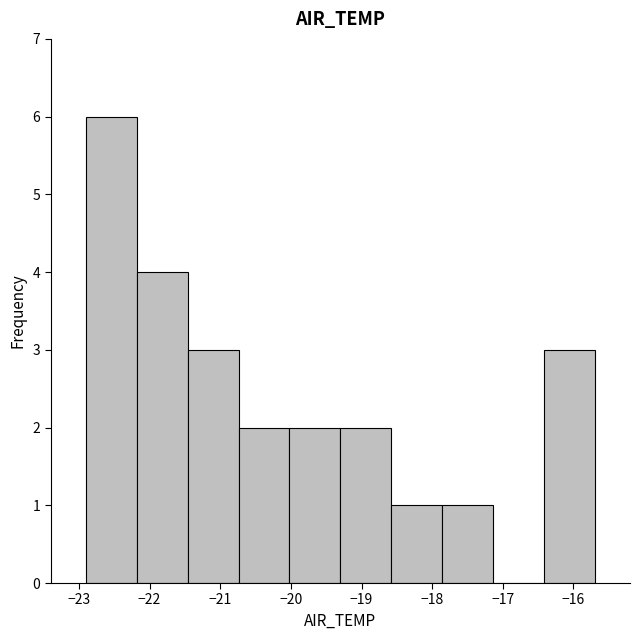

What is the height of the bar covering -19.30 to -18.58 on the x-axis? Neither the bar edges nor the heights are printed on the chart, so give them approximately, as read against the axes.

2